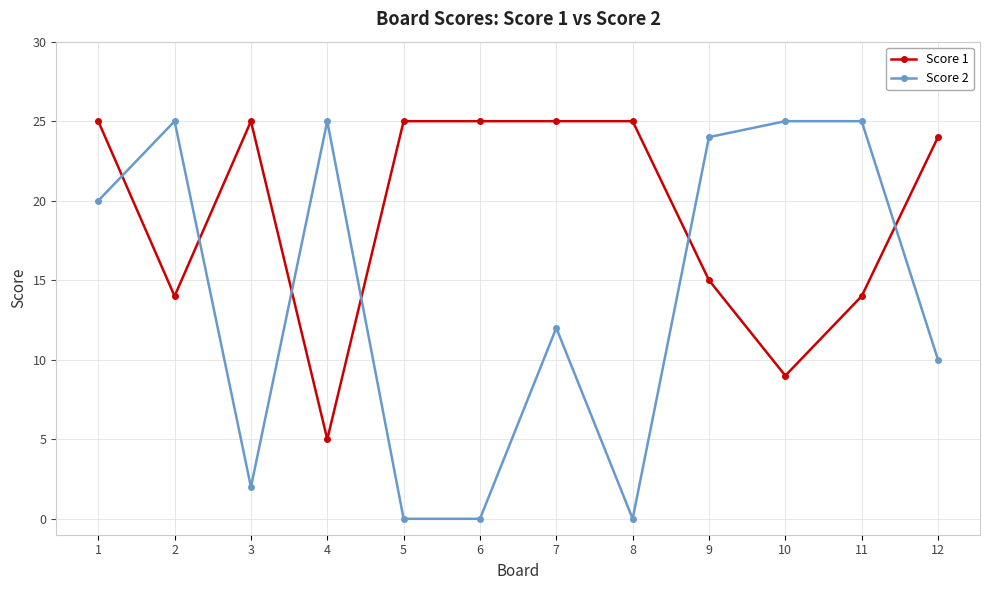

What is the maximum value shown in the chart?

25